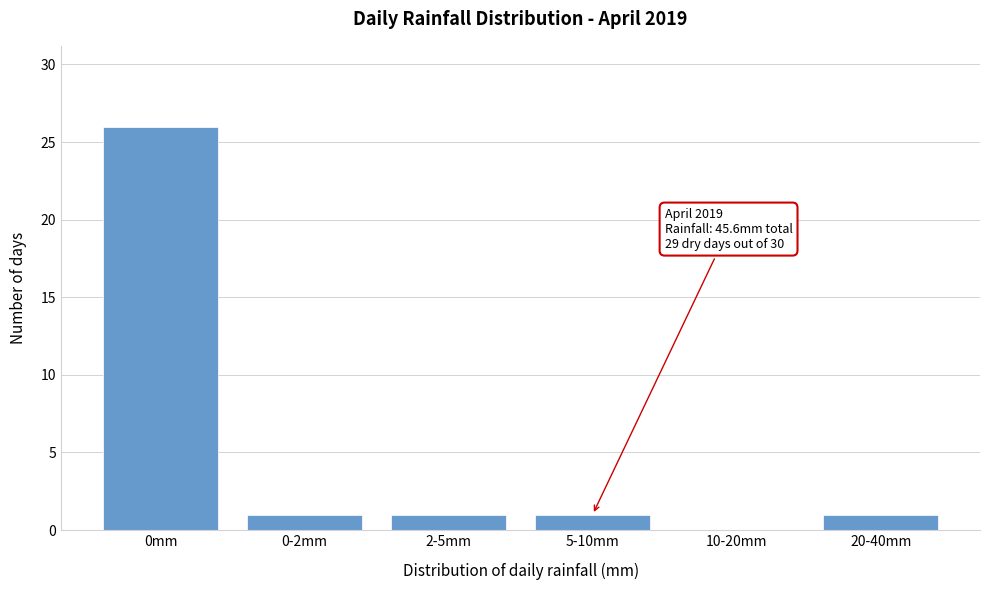

Reading right to left, list all the values displayed in this chart.

20-40mm=1	10-20mm=0	5-10mm=1	2-5mm=1	0-2mm=1	0mm=26